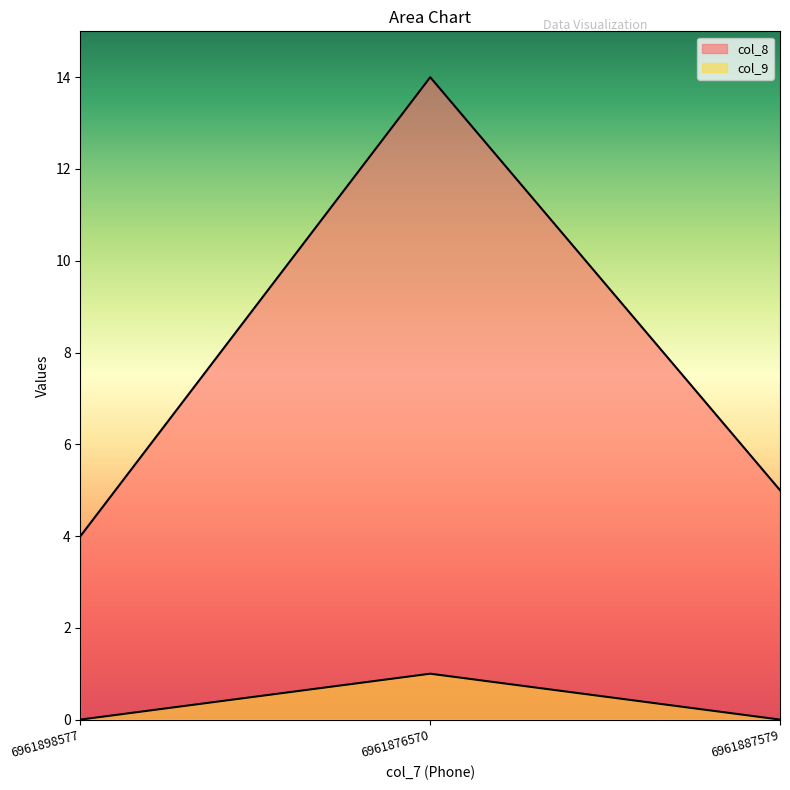

The value of col_8 at 6961876570 is 5. True or false?

False